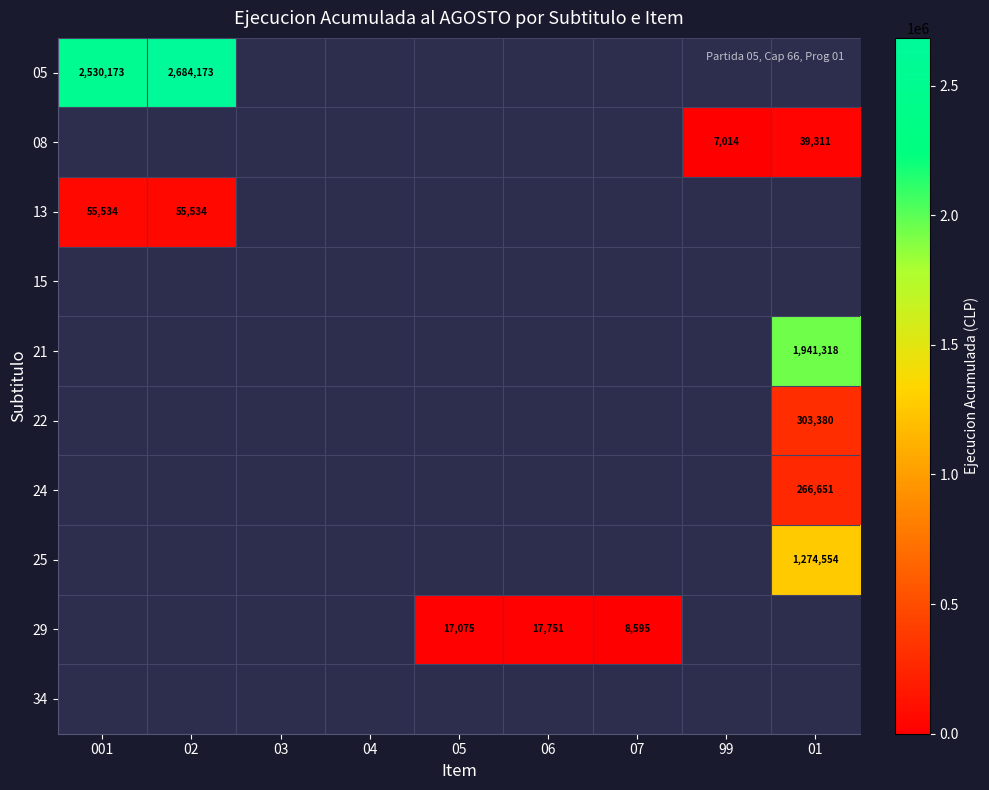

True or false: 13 has a value of 55534 at 02.

True